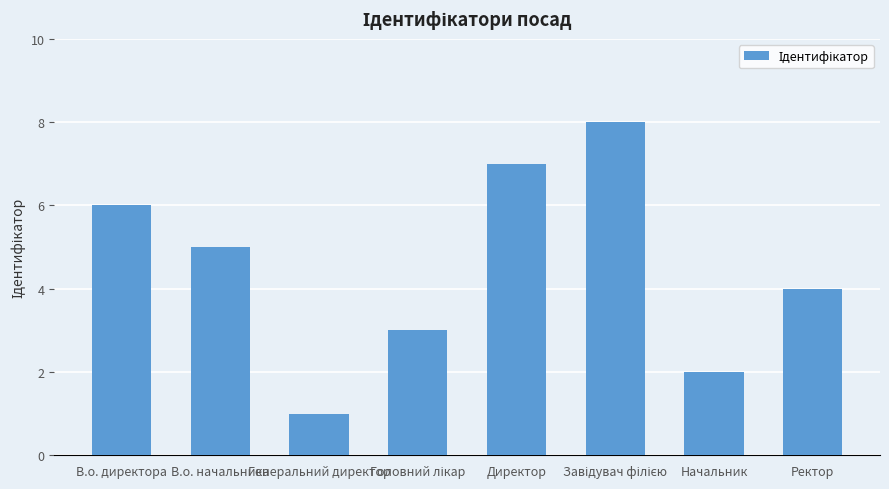

The chart shows a value of 6 at В.о. директора. True or false?

True